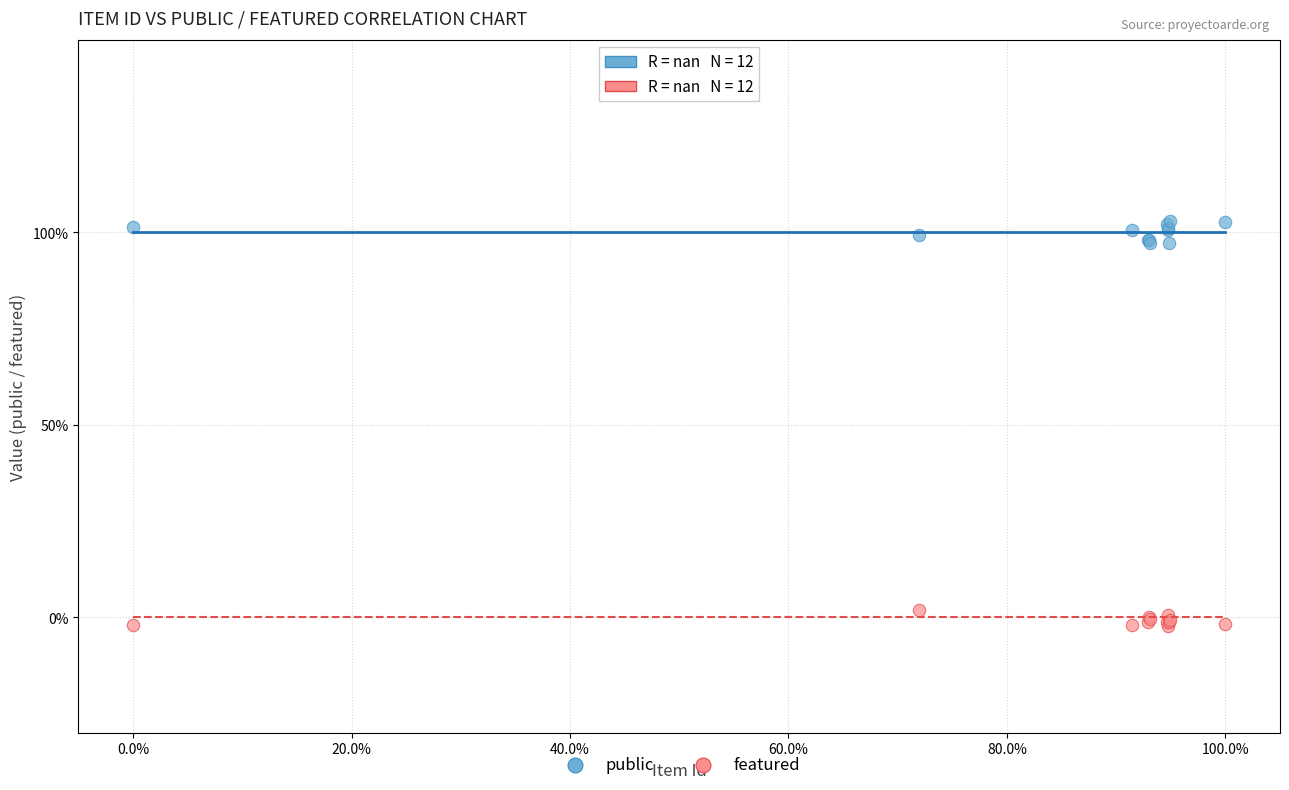

Which series reaches the maximum Y coordinate?

public